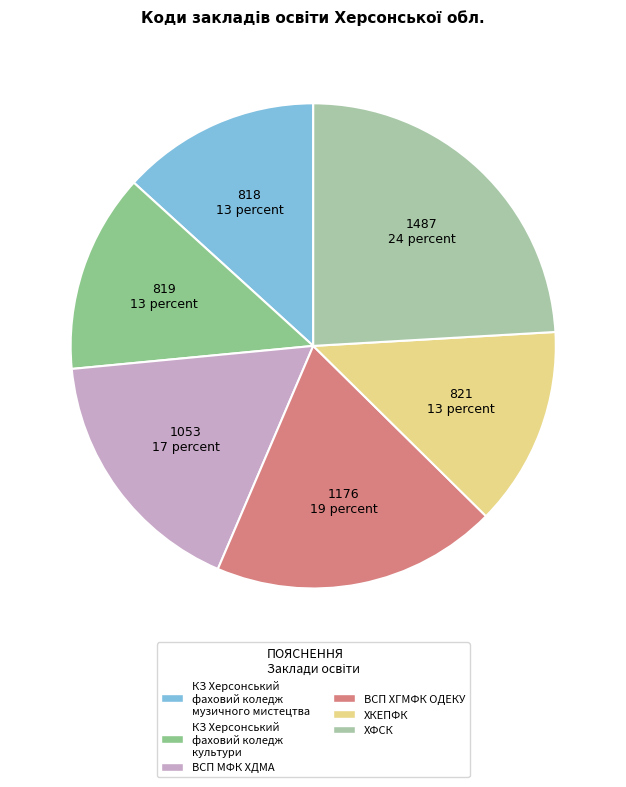

To the nearest percent, what is the difference between the ВСП МФК ХДМА and ХКЕПФК slice percentages?

4%